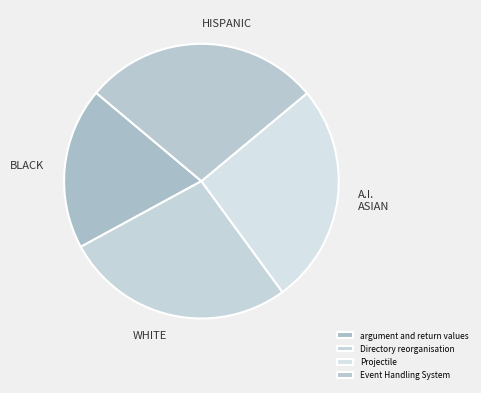

Count the number of slices in the pie.

4